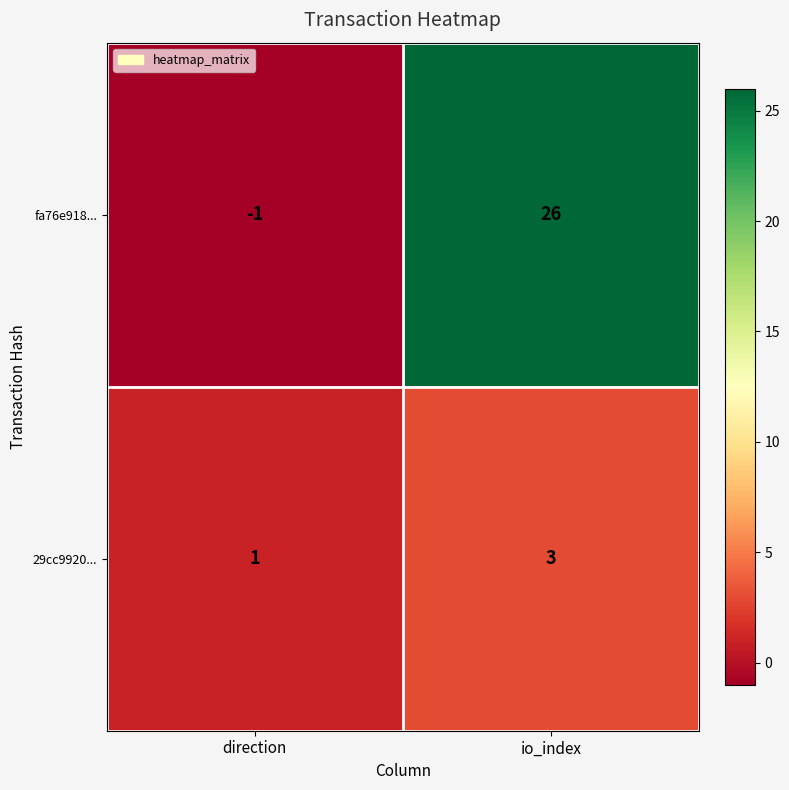

Is it true that fa76e918... equals 26 at io_index?

True